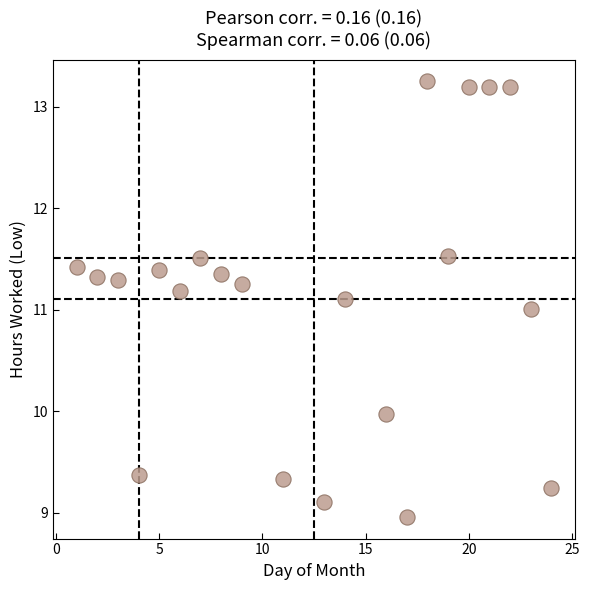

What is the range of Y values (max minus min)?

4.3